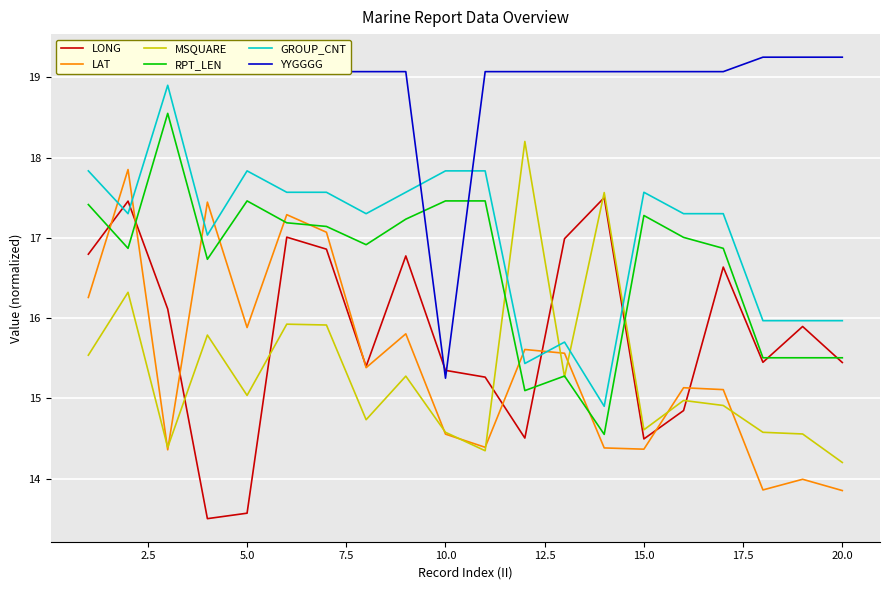

What is the difference between the maximum and minimum values in the LONG series?

4.0